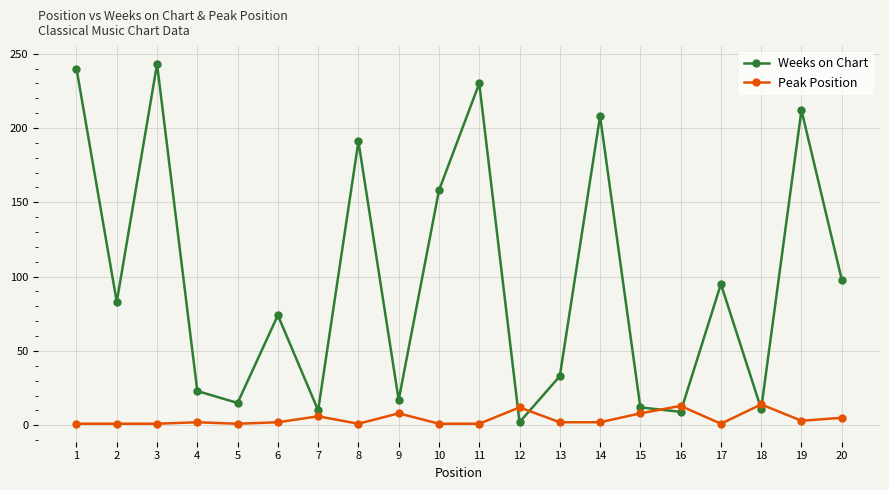

How many times do Weeks on Chart and Peak Position cross each other?

6